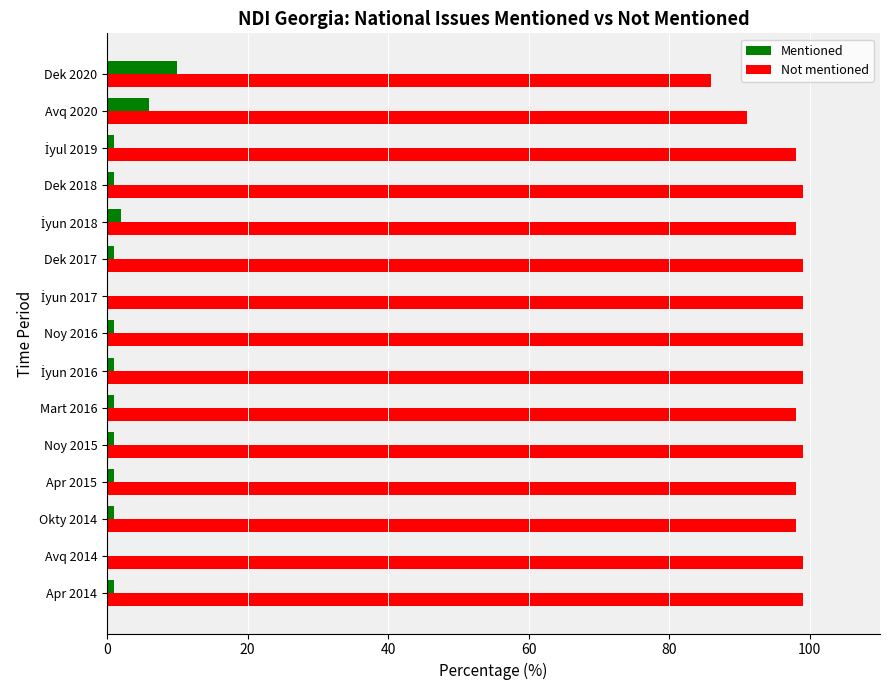

What is the greatest value displayed?

99